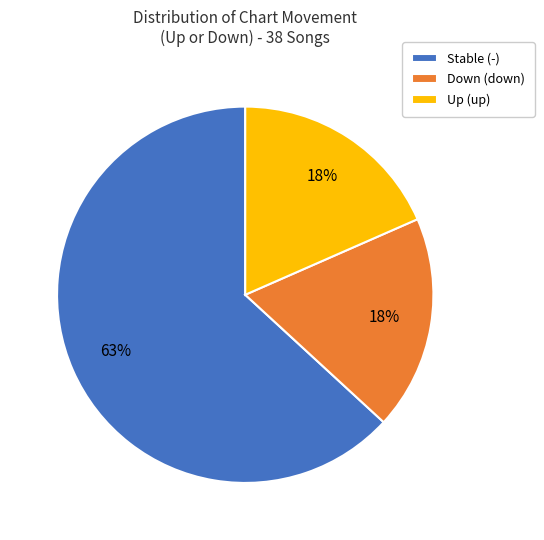

To the nearest percent, what percentage of the pie is Up (up)?

18%